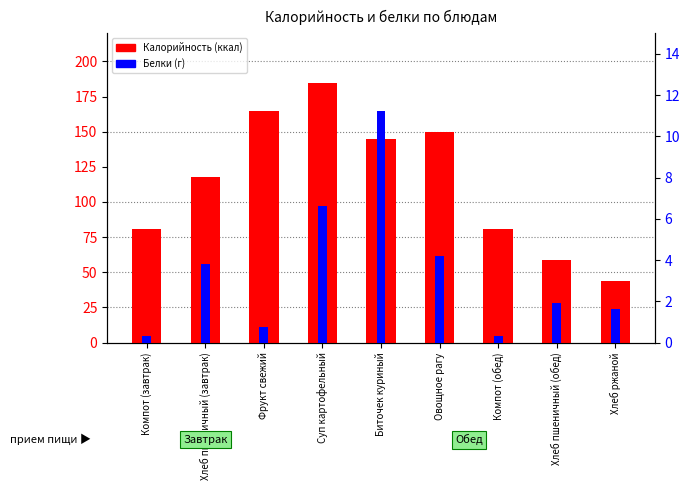

Reading left to right, what are all the values shown in this chart?

Калорийность: 81.0	118.0	165.0	184.5	145.0	150.0	81.0	59.0	43.5
Белки (г): 0.3	3.8	0.8	6.6	11.2	4.2	0.3	1.9	1.6